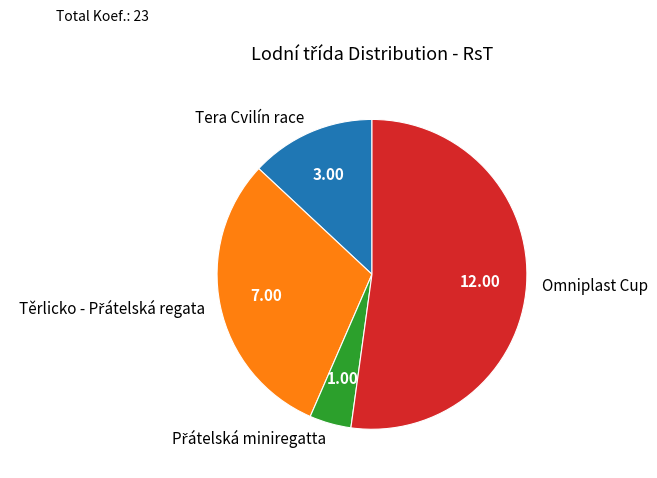

Is there any slice that represents more than half of the pie?

Yes